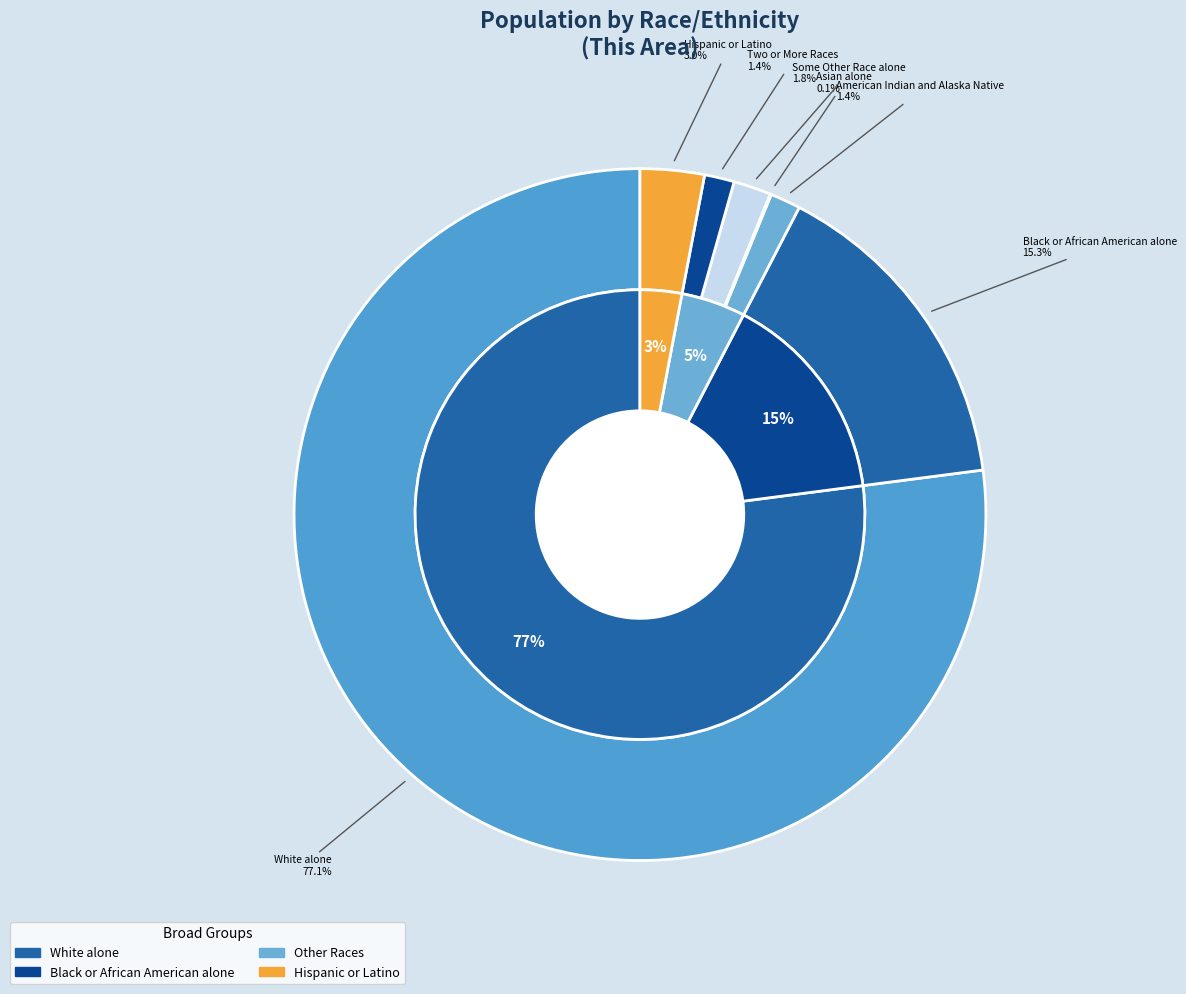

Between Some Other Race alone and American Indian and Alaska Native, which is larger?

Some Other Race alone